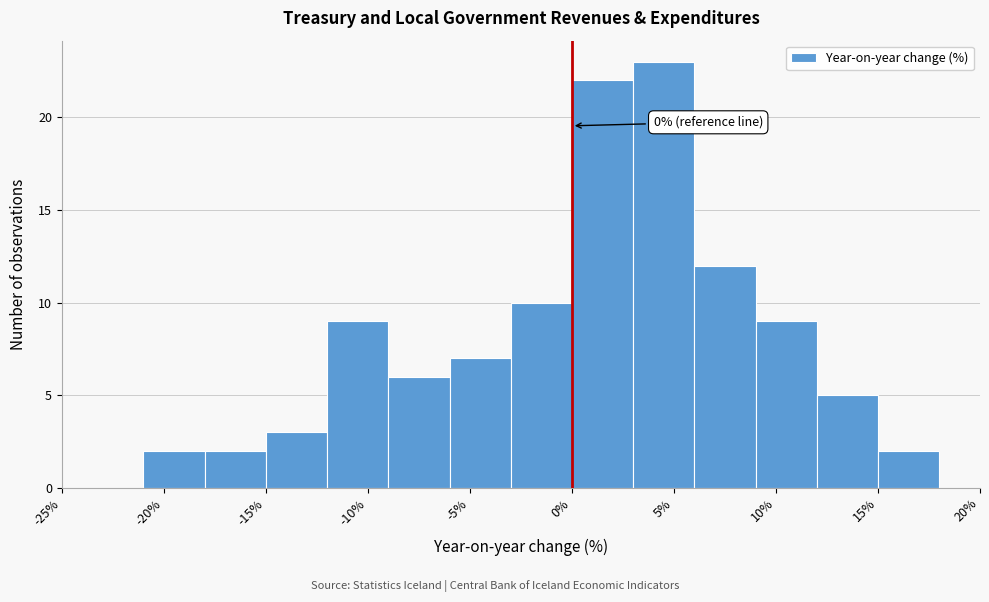

Which range on the x-axis has the tallest bar?

3 to 6